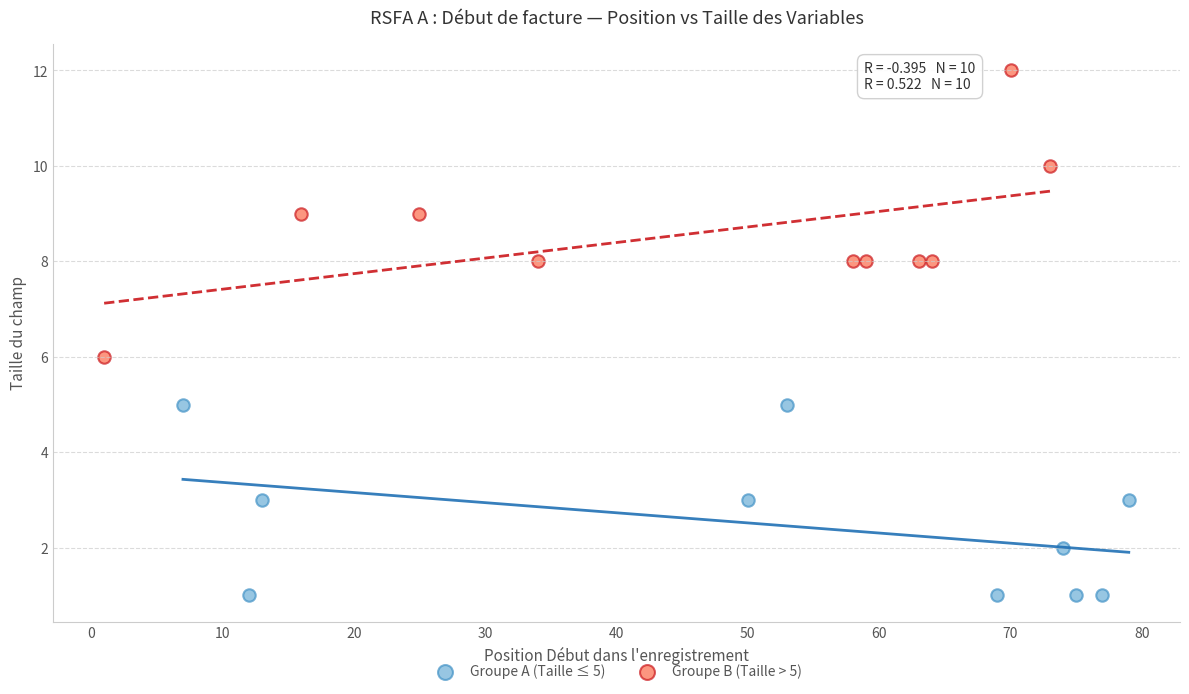

Which series reaches the minimum Y coordinate?

Groupe A (Taille ≤ 5)